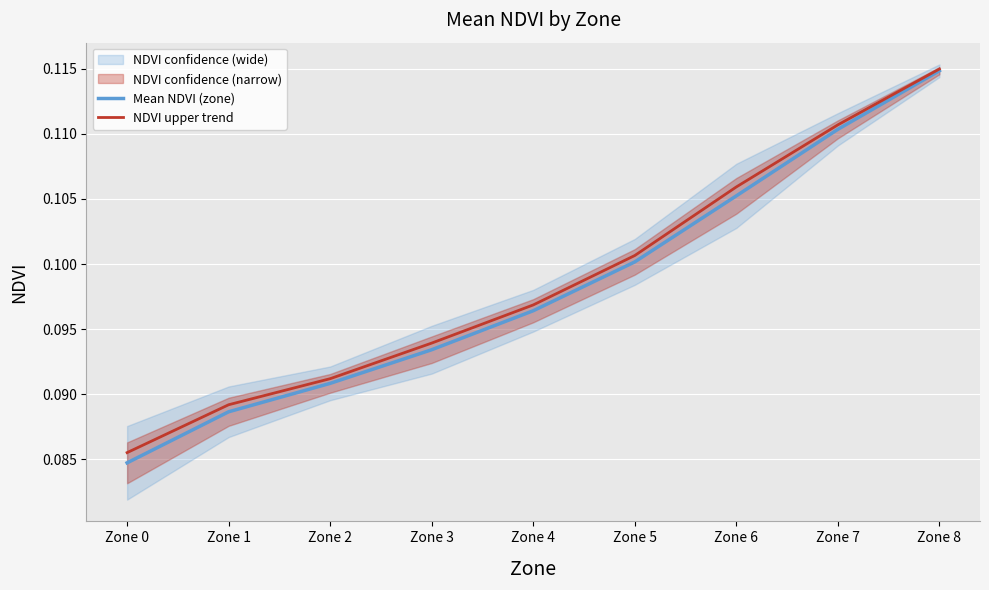

Which category has the highest value in the Mean NDVI (zone) series?

Zone 8